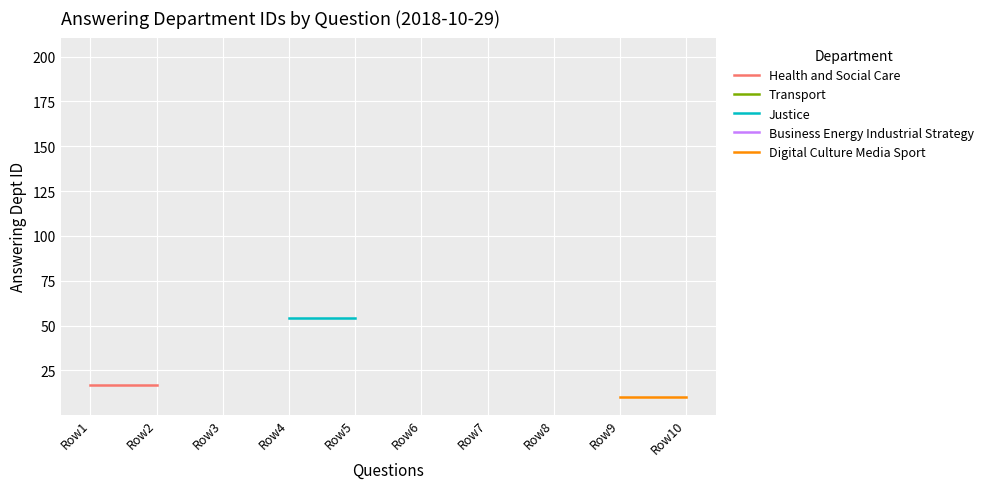

At which label is Health and Social Care closest to 17?

Row1